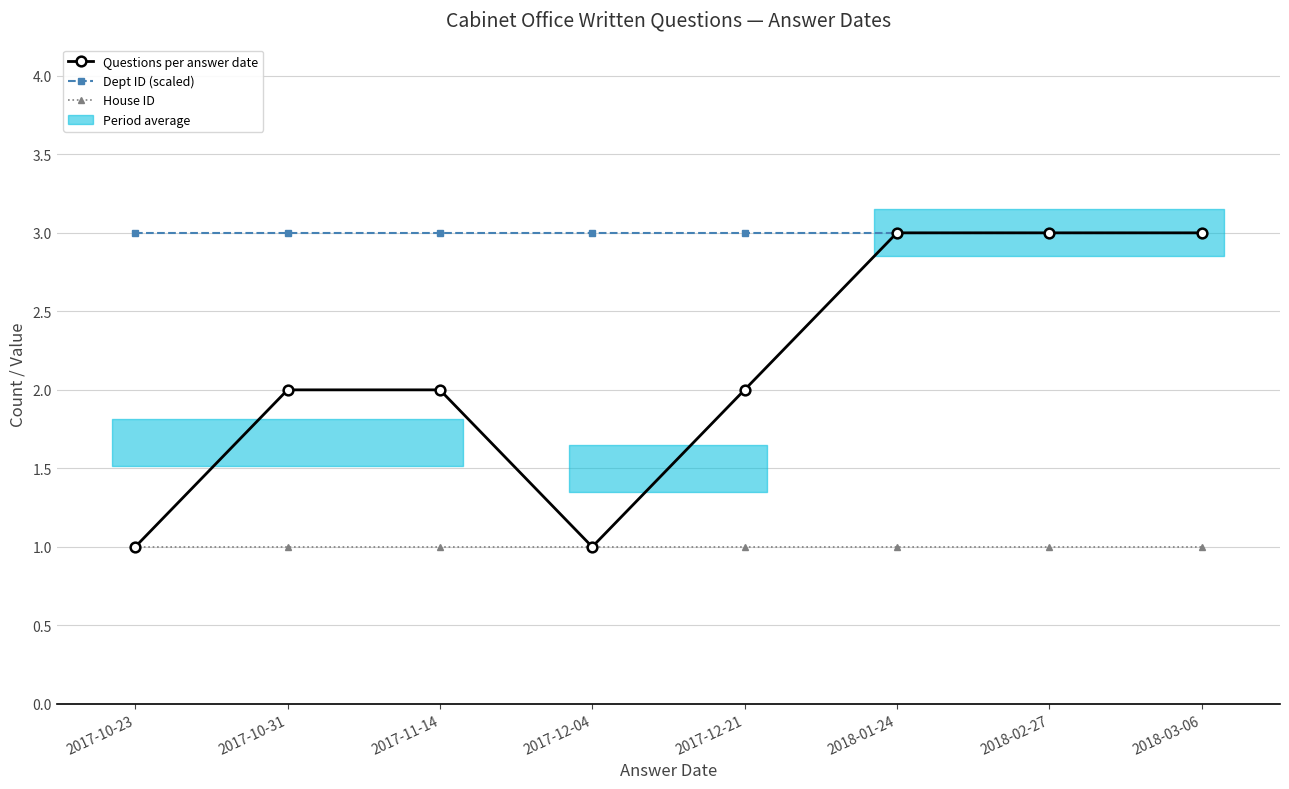

Between 2017-10-23 and 2017-12-04, which is larger?

2017-10-23